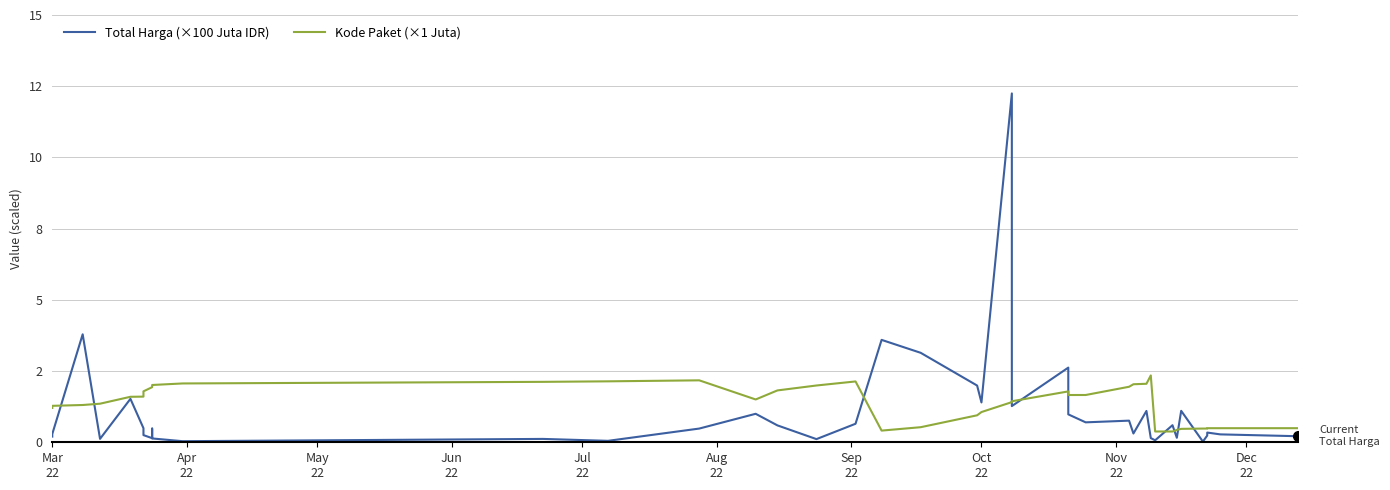

Rank the series at Mar 22 from lowest to highest value.

Total Harga (×100 Juta IDR), Kode Paket (×1 Juta)